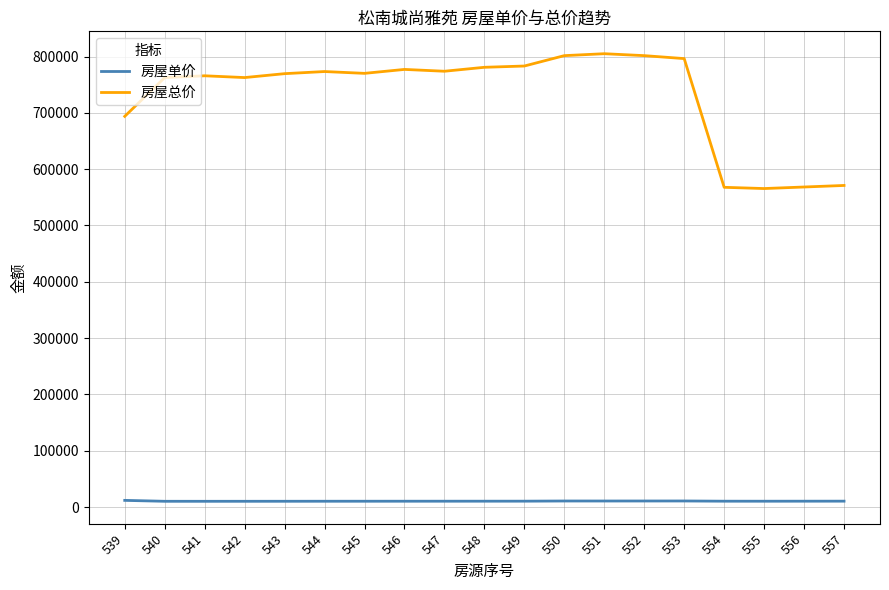

What are all the series names shown in the legend?

房屋单价, 房屋总价